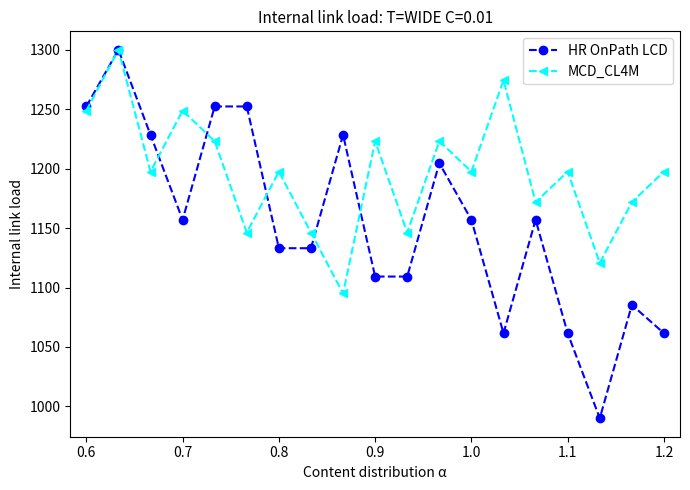

Which series has the widest spread of values?

HR OnPath LCD